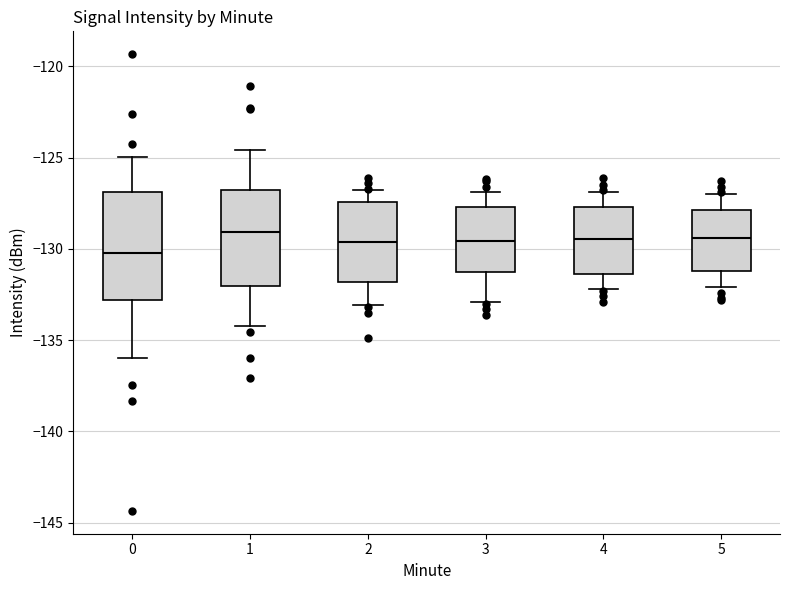

Where does the upper whisker of the box at x = 2 end on the y-axis? The values are not printed on the chart, so give them approximately, as read against the axis.

-127.0